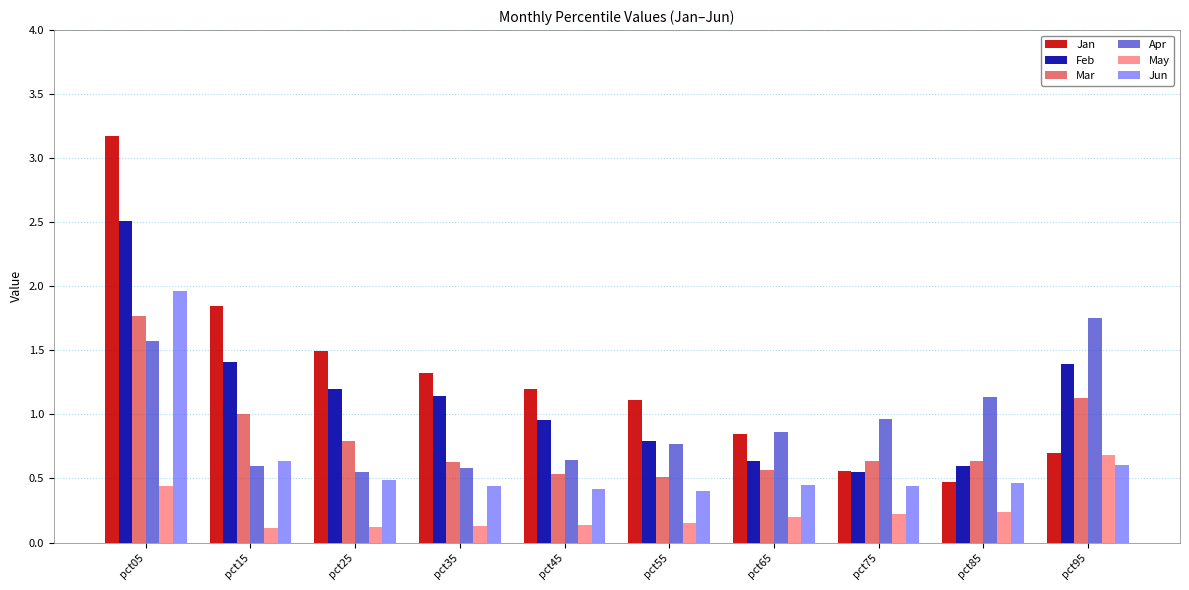

Rank the series at pct05 from highest to lowest value.

Jan, Feb, Jun, Mar, Apr, May